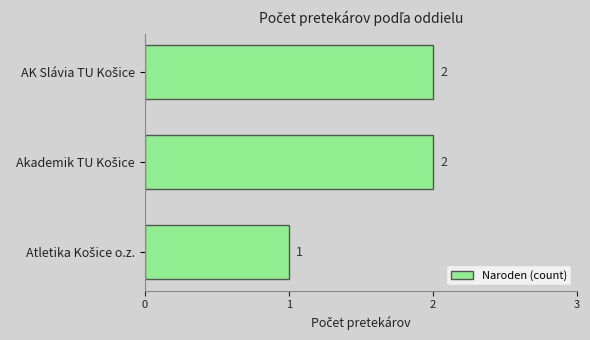

How many values are between 1 and 2?

3